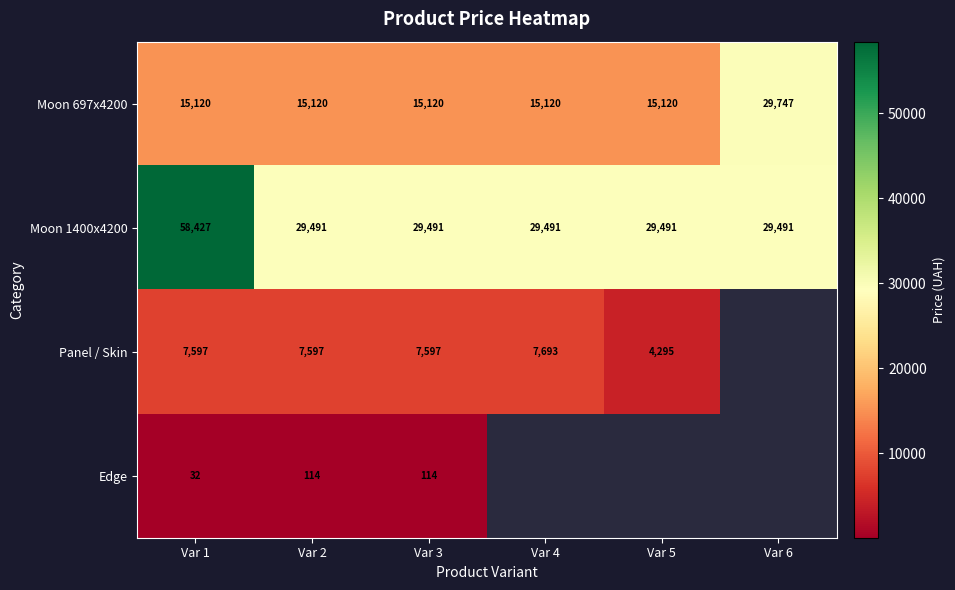

Where is row_0 nearest to the value 22433?

Var 1